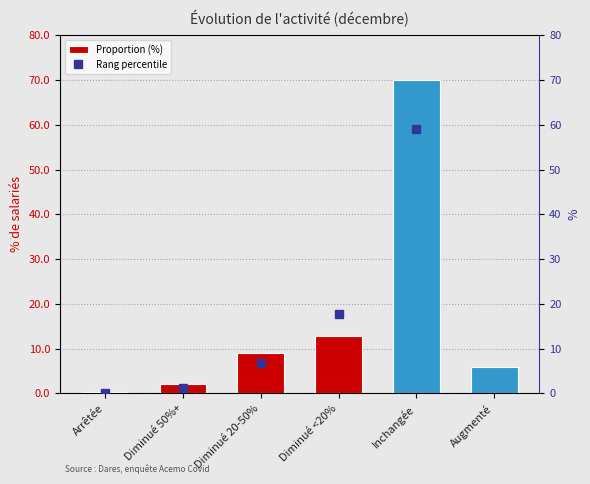

Rank the categories by Proportion (%) value from highest to lowest.

Inchangée, Diminué <20%, Diminué 20-50%, Augmenté, Diminué 50%+, Arrêtée